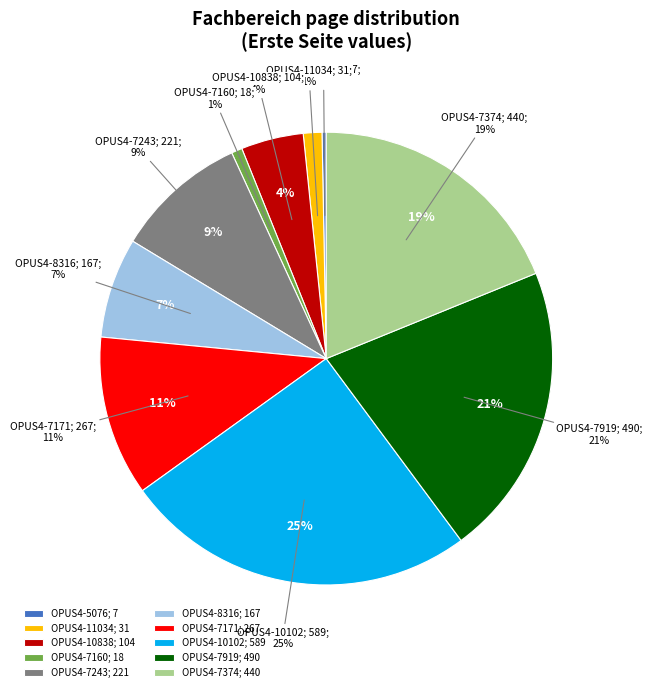

To the nearest percent, what percentage of the pie is OPUS4-11034?

1%